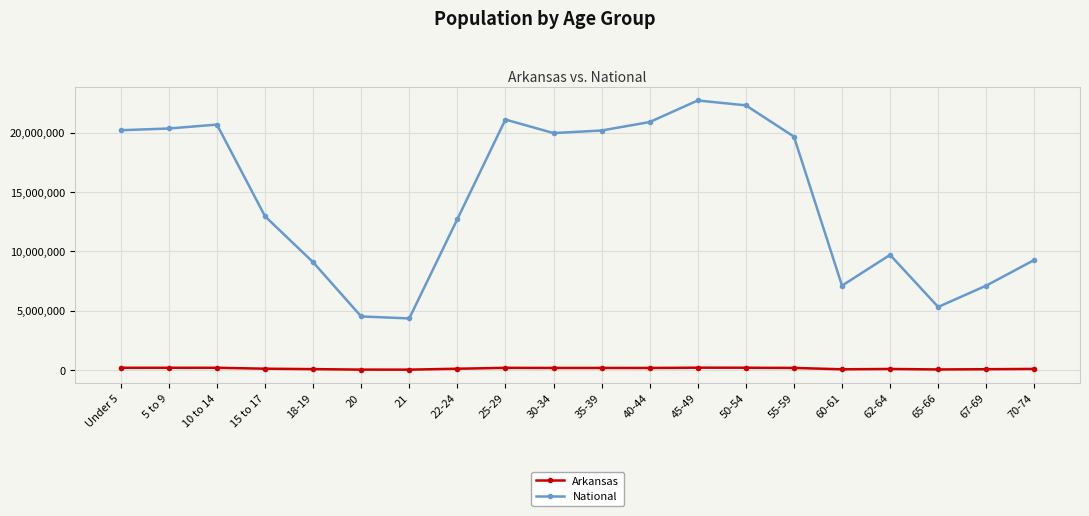

Which category has the highest value across all series?

45-49